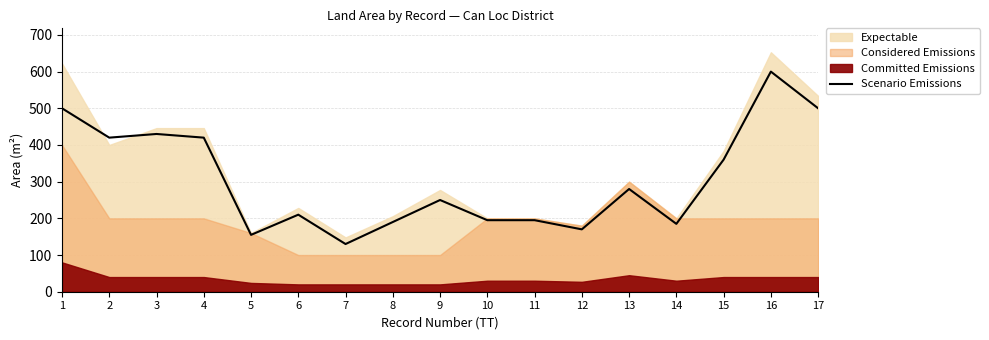

Reading left to right, what are all the values shown in this chart?

1=500	2=420	3=430	4=420	5=155	6=210	7=130	8=190	9=250	10=195	11=195	12=170	13=280	14=185	15=360	16=600	17=500